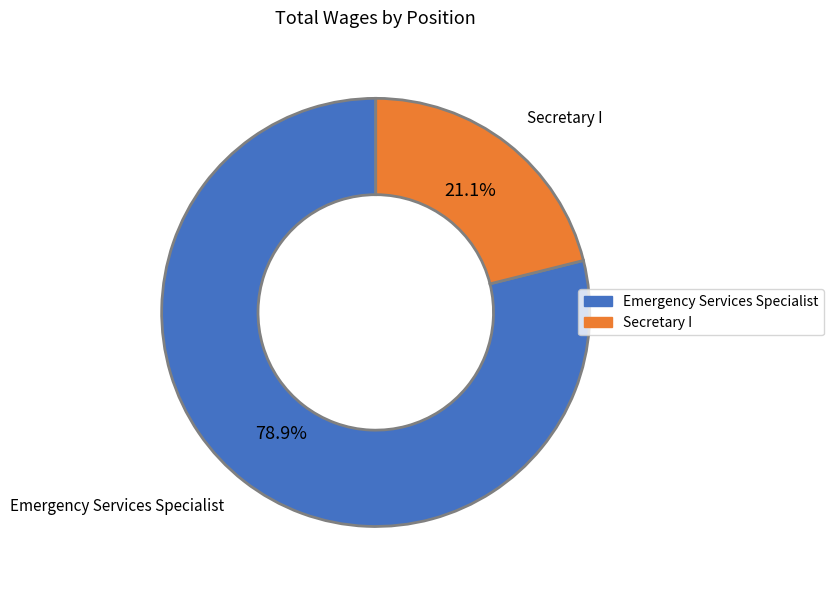

How many slices are in this pie chart?

2